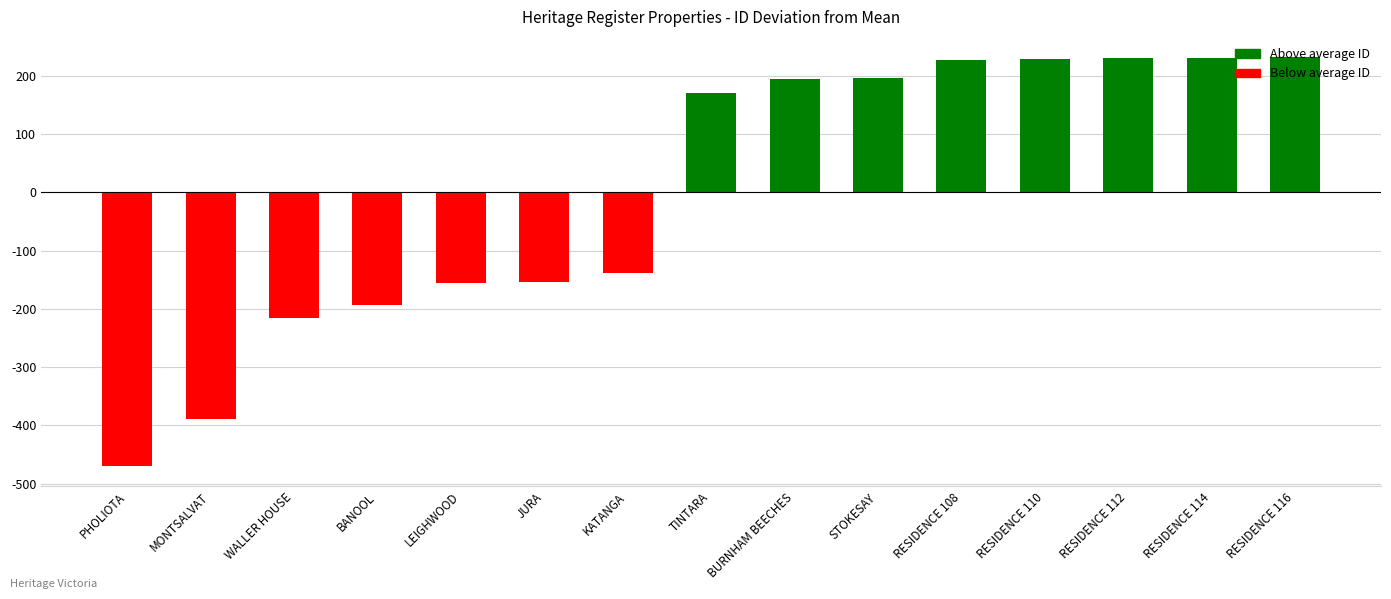

What is the minimum value shown in the chart?

-469.9